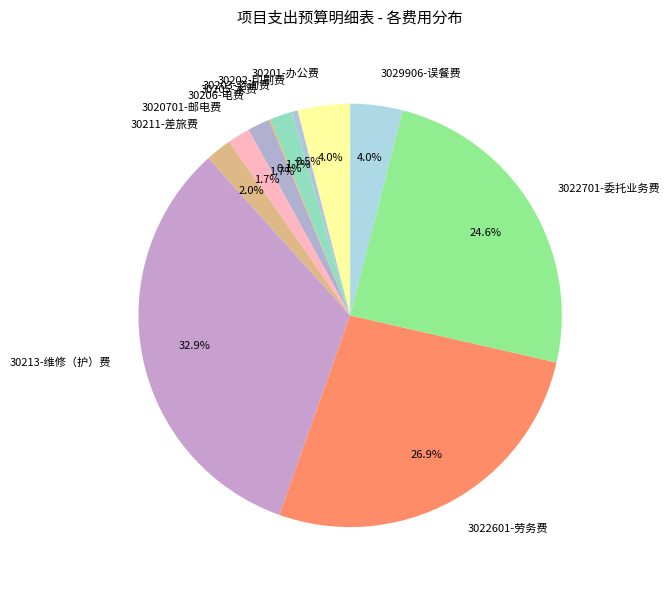

Does 3029906-误餐费 account for over 50% of the chart?

No